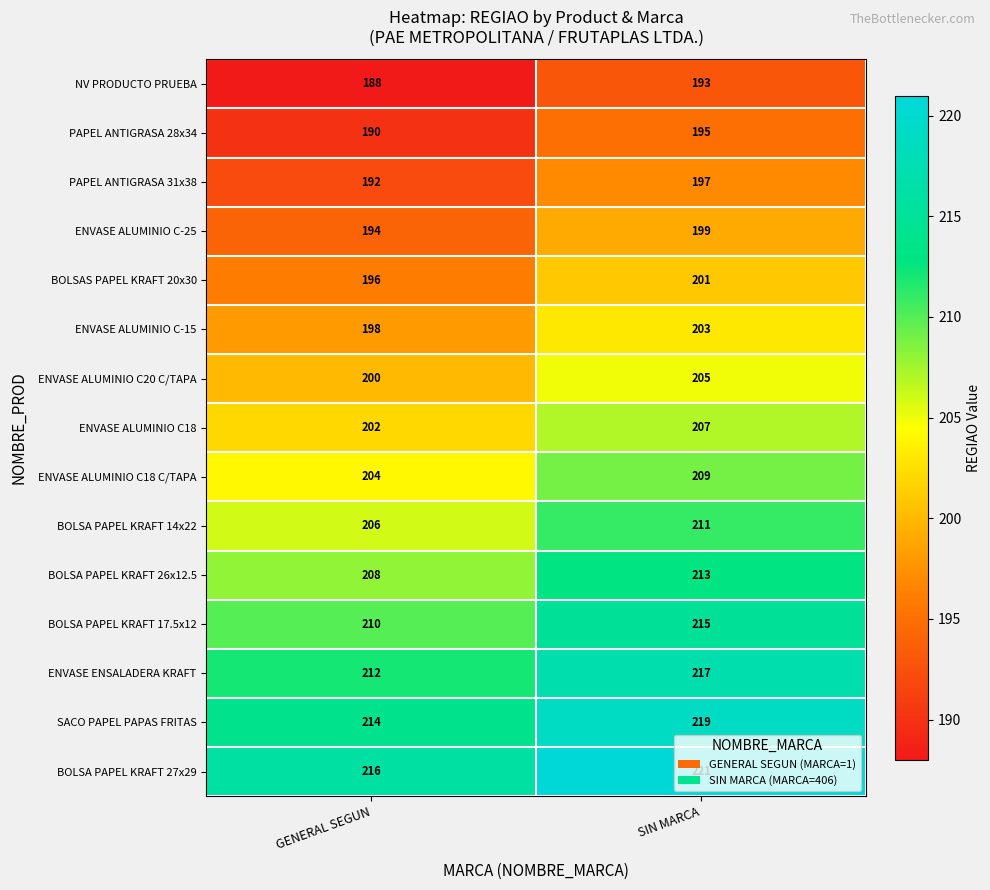

Which label corresponds to the largest value in the chart?

SIN MARCA